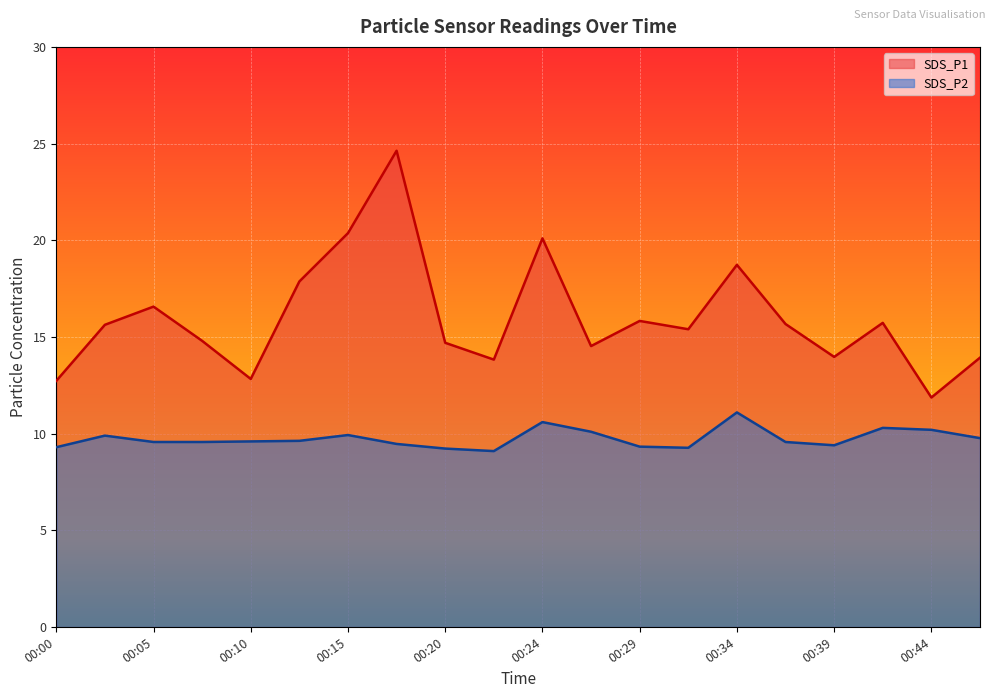

List the labels in order of SDS_P1 value, smallest first.

00:44, 00:00, 00:10, 00:22, 00:46, 00:39, 00:27, 00:20, 00:07, 00:32, 00:03, 00:37, 00:41, 00:29, 00:05, 00:12, 00:34, 00:24, 00:15, 00:17